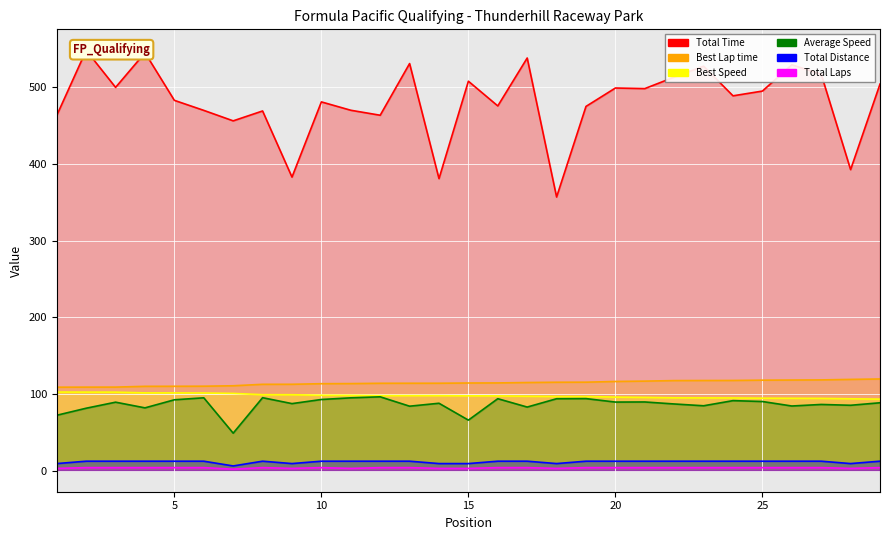

Reading left to right, transcribe all the data shown in this chart.

Total Time: 463.2	548.0	499.7	544.9	482.8	469.7	456.1	469.0	382.8	480.8	469.9	463.4	530.8	380.8	507.8	475.5	538.0	356.8	474.9	498.9	498.1	513.1	527.3	488.7	494.9	529.2	516.9	392.5	504.0
Best Lap time: 108.9	108.9	109.0	110.0	110.0	110.2	110.7	112.6	112.7	113.4	113.6	114.0	114.0	114.0	114.3	114.4	115.0	115.3	115.4	116.3	116.8	117.5	117.6	117.7	118.0	118.2	118.4	119.0	119.6
Best Speed: 102.5	102.4	102.4	101.5	101.4	101.3	100.8	99.1	99.1	98.4	98.3	97.9	97.9	97.9	97.6	97.5	97.1	96.8	96.7	95.9	95.6	95.0	94.9	94.8	94.5	94.4	94.3	93.8	93.3
Average Speed: 72.3	81.5	89.3	81.9	92.5	95.0	48.9	95.2	87.5	92.8	95.0	96.3	84.1	87.9	65.9	93.9	83.0	93.8	94.0	89.5	89.6	87.0	84.7	91.3	90.2	84.4	86.4	85.3	88.6
Total Distance: 9.3	12.4	12.4	12.4	12.4	12.4	6.2	12.4	9.3	12.4	12.4	12.4	12.4	9.3	9.3	12.4	12.4	9.3	12.4	12.4	12.4	12.4	12.4	12.4	12.4	12.4	12.4	9.3	12.4
Total Laps: 3.0	4.0	4.0	4.0	4.0	4.0	2.0	4.0	3.0	4.0	3.0	4.0	4.0	3.0	3.0	4.0	4.0	3.0	4.0	4.0	4.0	4.0	4.0	4.0	4.0	4.0	4.0	3.0	4.0